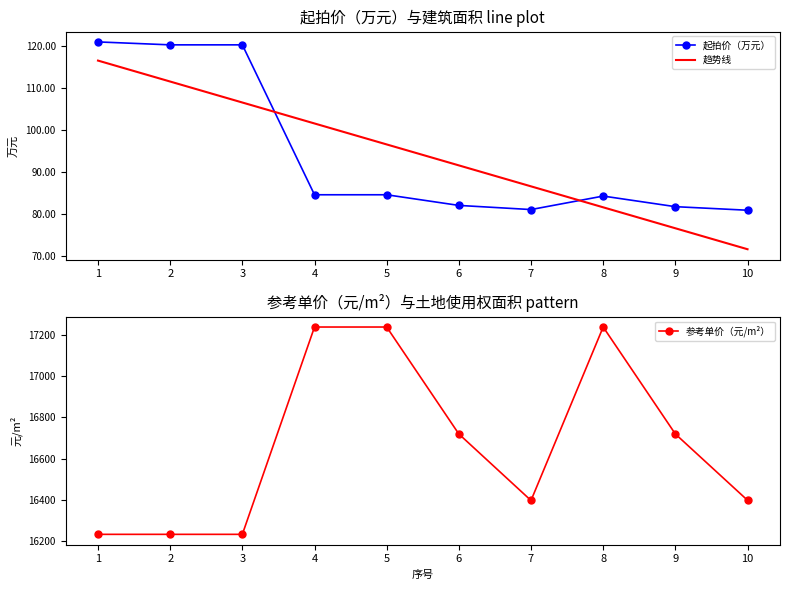

Rank the series at 8 from highest to lowest value.

参考单价（元/m²）, 起拍价（万元）, 趋势线